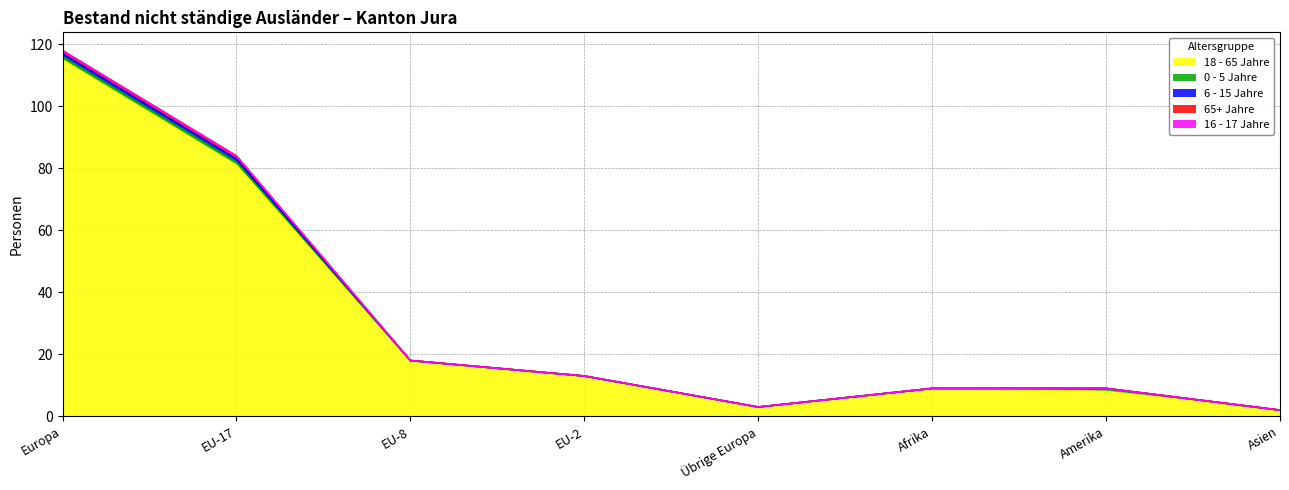

True or false: 16 - 17 Jahre and 18 - 65 Jahre cross at least once.

False